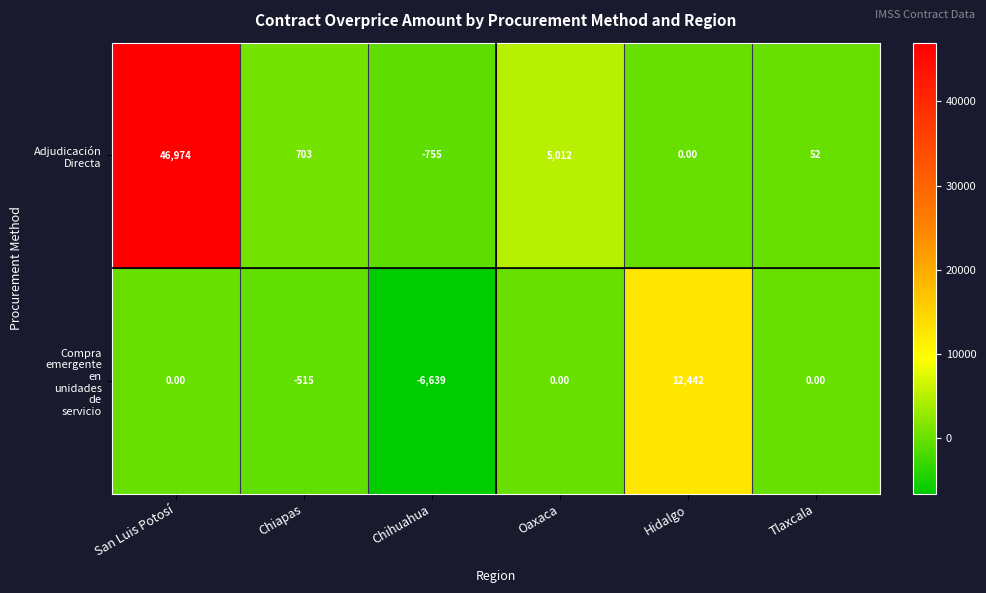

At which category is the sum across all series the highest?

San Luis Potosí